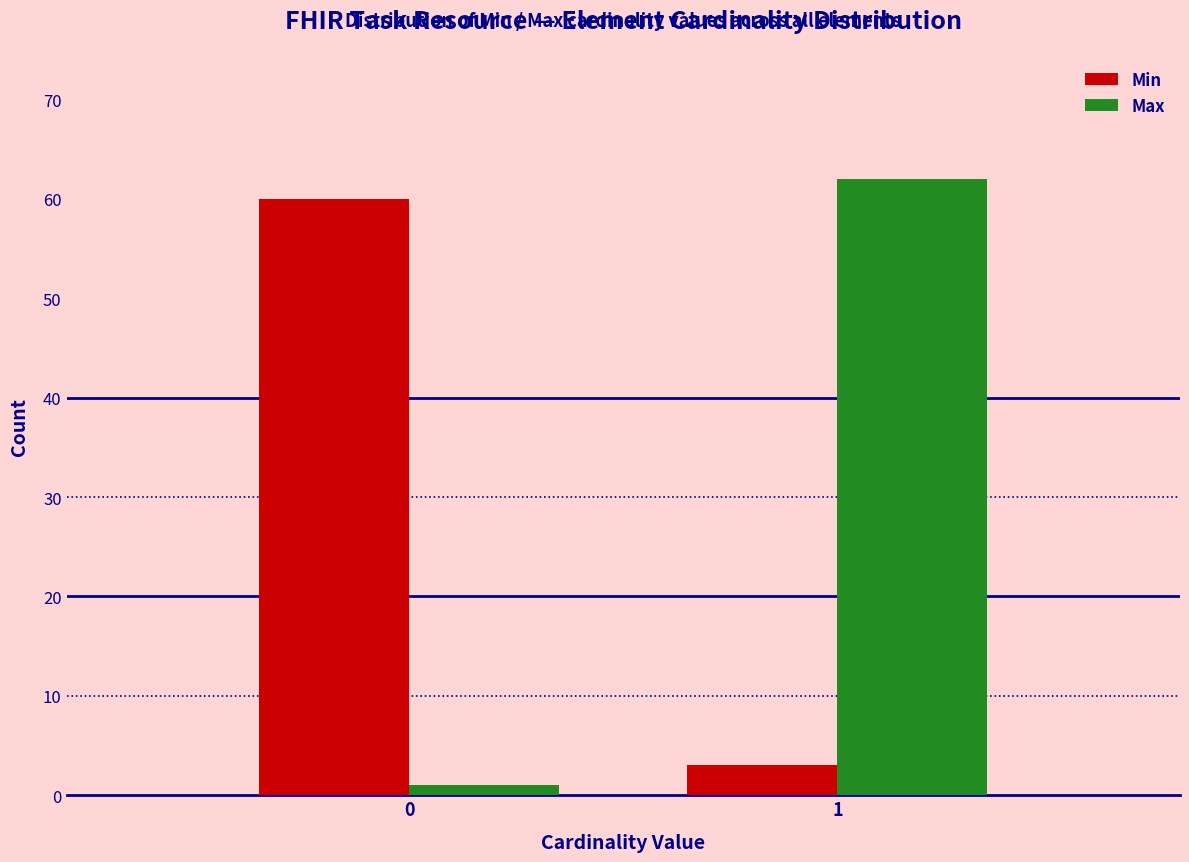

Reading left to right, extract all data points from this chart.

Min: 0=60	1=3
Max: 0=1	1=62